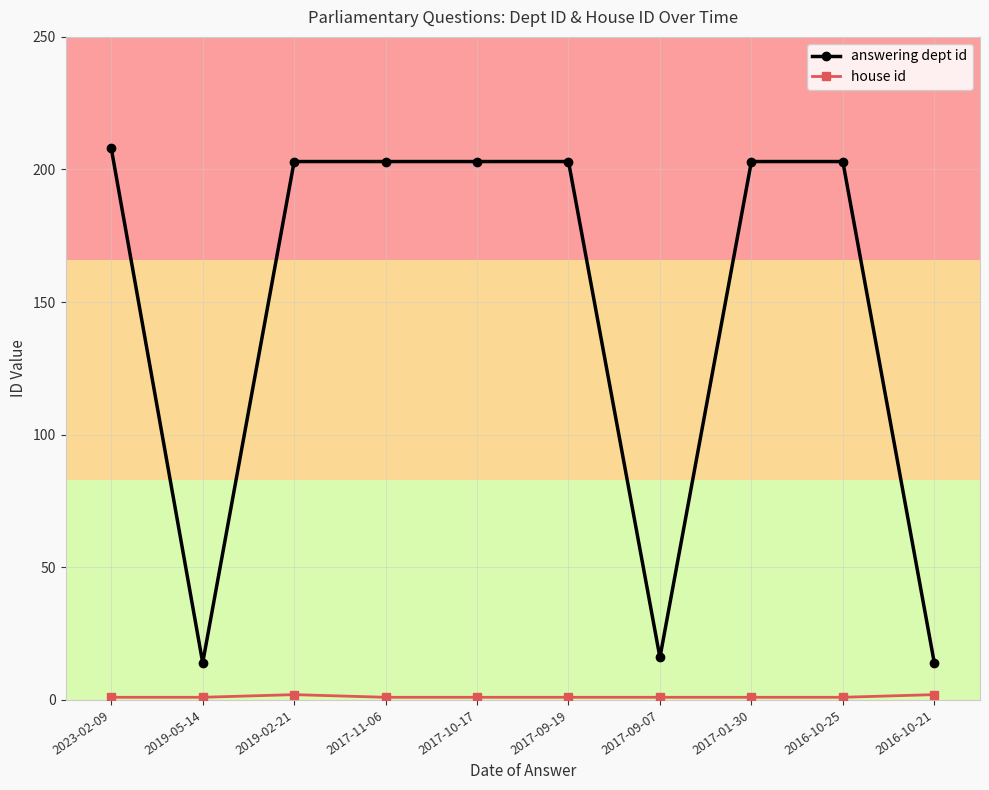

What is the difference between the maximum and minimum values in the house id series?

1